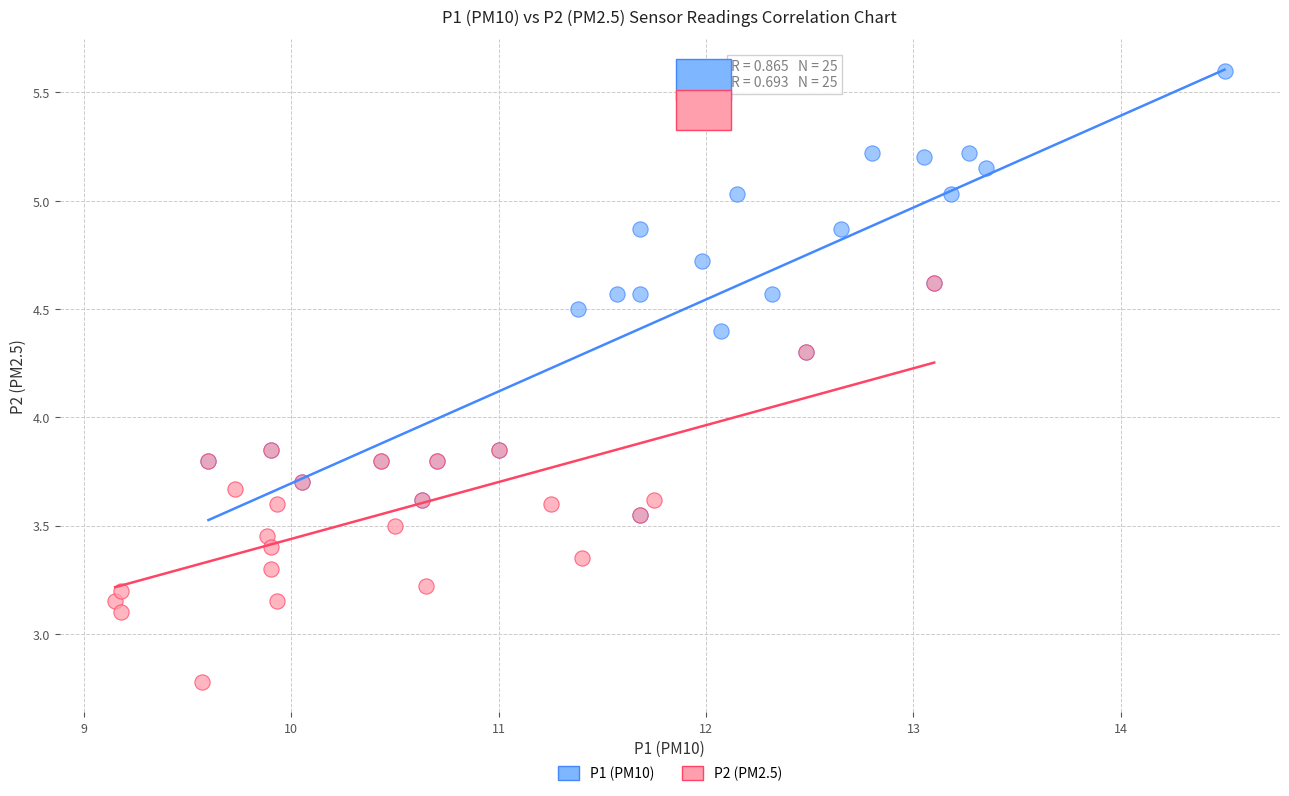

Which series contains the lowest Y value?

P2 (PM2.5)